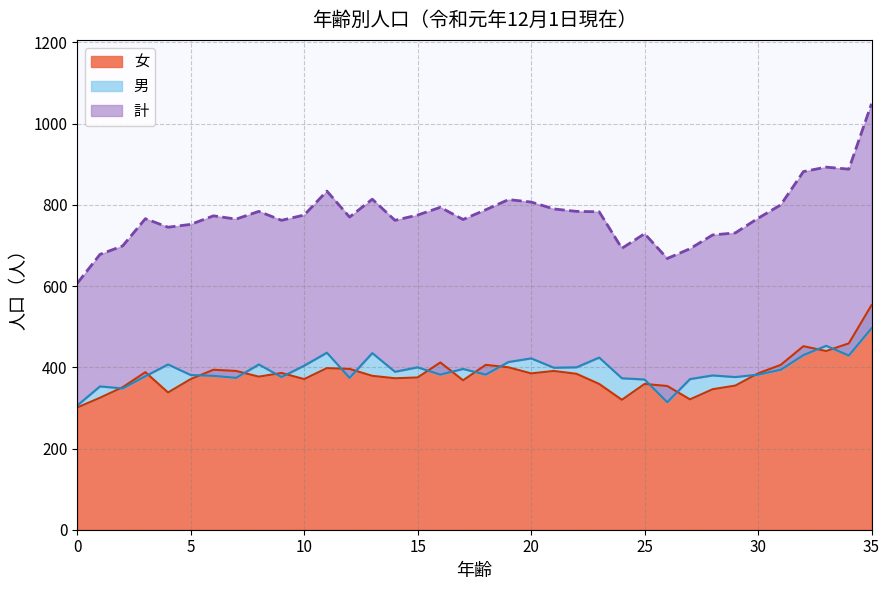

Reading left to right, list all the values displayed in this chart.

計: 0=607	1=678	2=699	3=766	4=745	5=752	6=773	7=765	8=784	9=762	10=775	11=834	12=770	13=814	14=762	15=775	16=794	17=764	18=788	19=813	20=807	21=790	22=784	23=783	24=693	25=729	26=668	27=692	28=726	29=731	30=767	31=800	32=882	33=893	34=888	35=1049
男: 0=306	1=353	2=348	3=378	4=407	5=381	6=379	7=374	8=407	9=376	10=404	11=436	12=374	13=435	14=389	15=400	16=382	17=396	18=382	19=413	20=422	21=399	22=400	23=424	24=373	25=370	26=314	27=371	28=380	29=376	30=382	31=394	32=430	33=453	34=429	35=496
女: 0=301	1=325	2=351	3=388	4=338	5=371	6=394	7=391	8=377	9=386	10=371	11=398	12=396	13=379	14=373	15=375	16=412	17=368	18=406	19=400	20=385	21=391	22=384	23=359	24=320	25=359	26=354	27=321	28=346	29=355	30=385	31=406	32=452	33=440	34=459	35=553